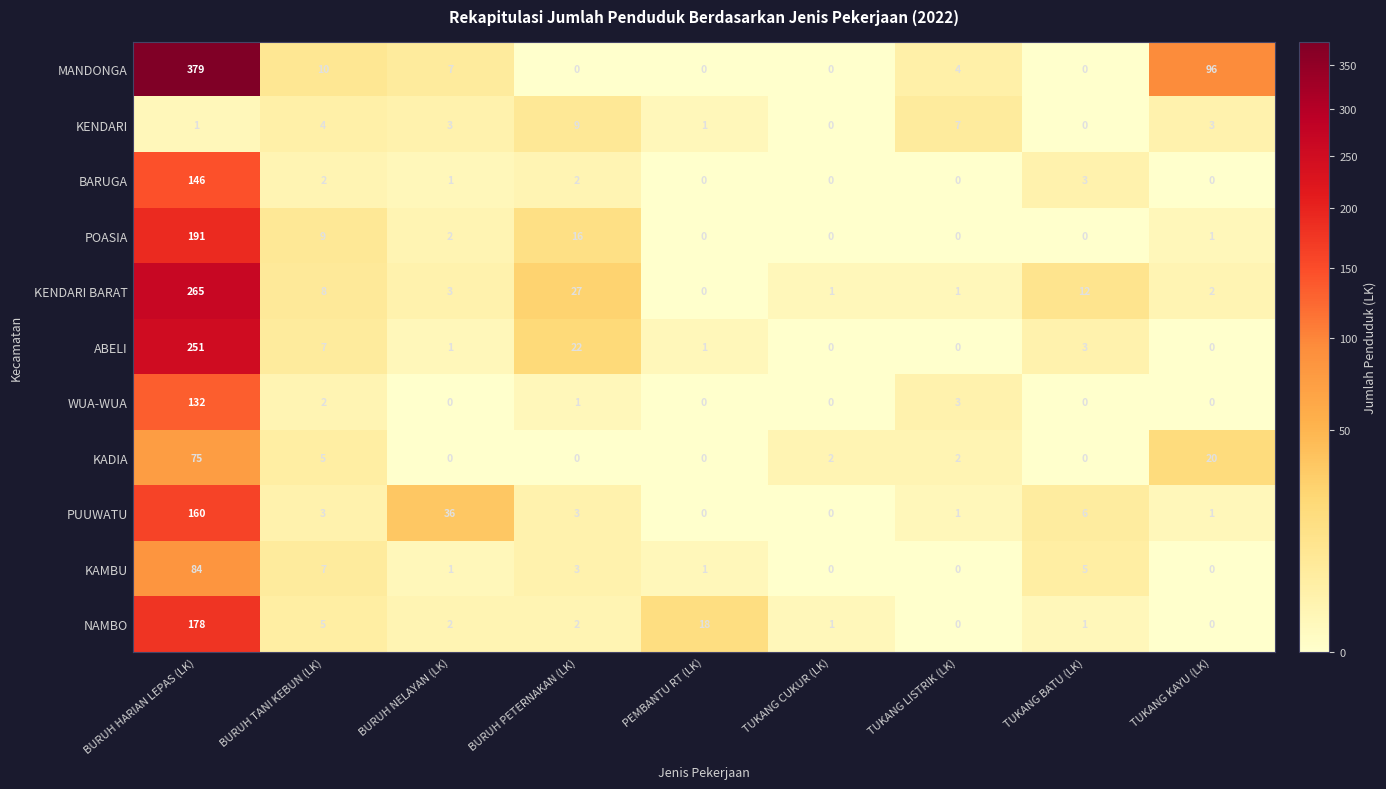

At which label does ABELI first exceed 1?

BURUH HARIAN LEPAS (LK)